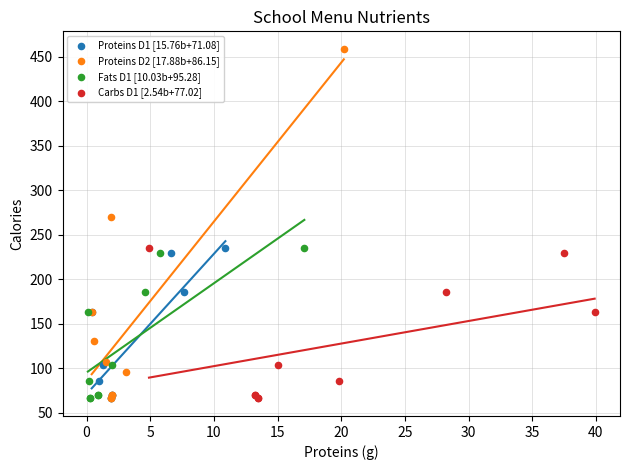

What are all the series names shown in the legend?

Proteins D1 [15.76b+71.08], Proteins D2 [17.88b+86.15], Fats D1 [10.03b+95.28], Carbs D1 [2.54b+77.02]